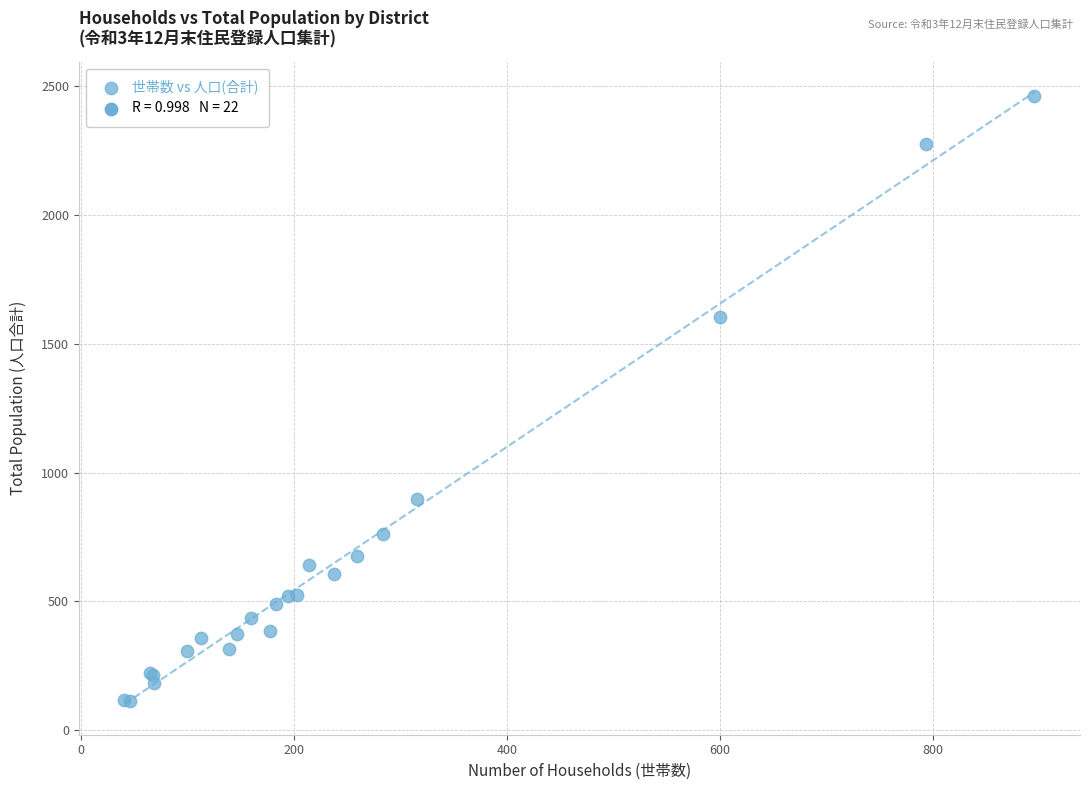

What Y value in the scatter plot is closest to 1288?

1602